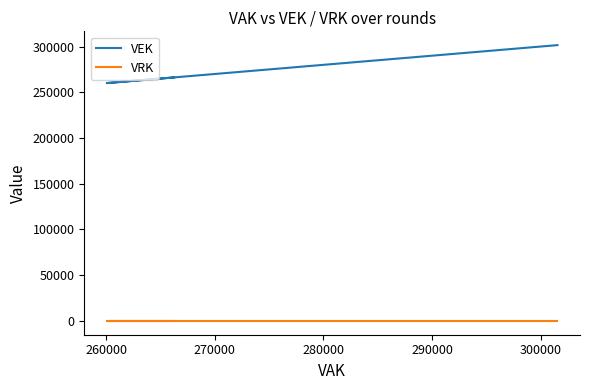

Is the value of VEK at 10 greater than the value of VRK at 280000?

Yes